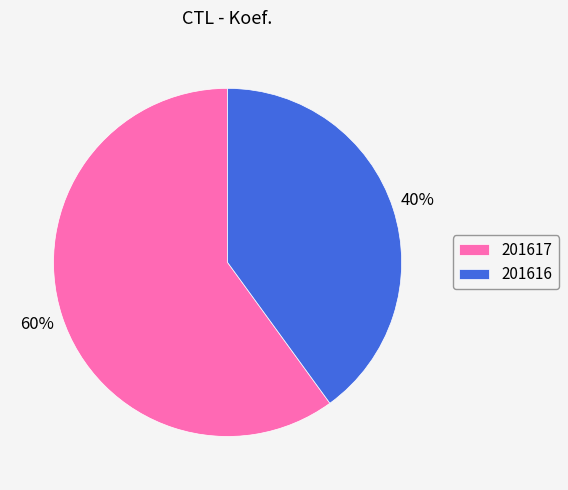

Approximately how many times larger is the value at 201616 compared to 201617?

0.7